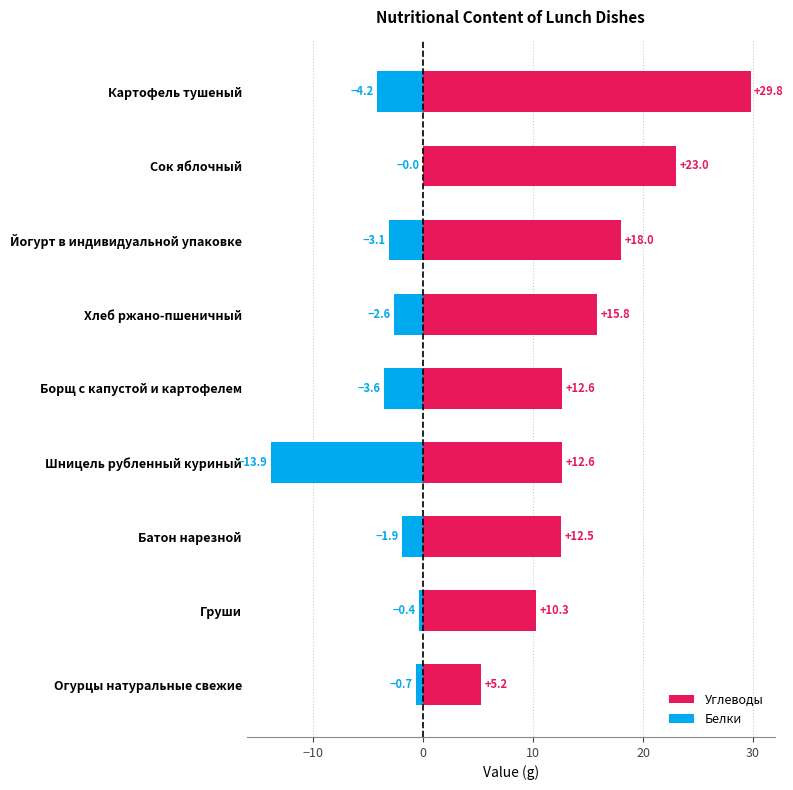

What is the average value of the Углеводы series?

15.5